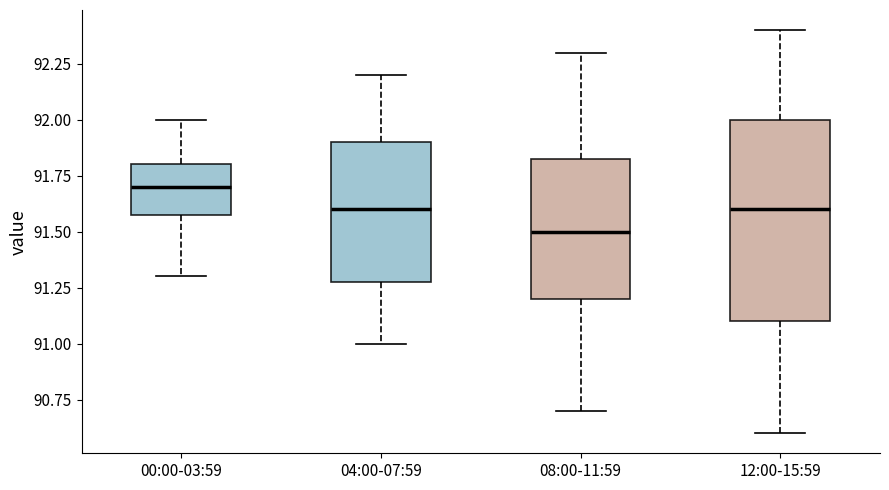

Reading left to right, transcribe this box plot: for each box, give where its median line is, the range the box spans, and where its two whiskers end, as read against the y-axis. The values are not printed on the chart, so give them approximately, as read against the axis.

00:00-03:59: median 91.70, box 91.60 to 91.80, whiskers 91.30 to 92.00
04:00-07:59: median 91.60, box 91.30 to 91.90, whiskers 91.00 to 92.20
08:00-11:59: median 91.50, box 91.20 to 91.85, whiskers 90.70 to 92.30
12:00-15:59: median 91.60, box 91.10 to 92.00, whiskers 90.60 to 92.40